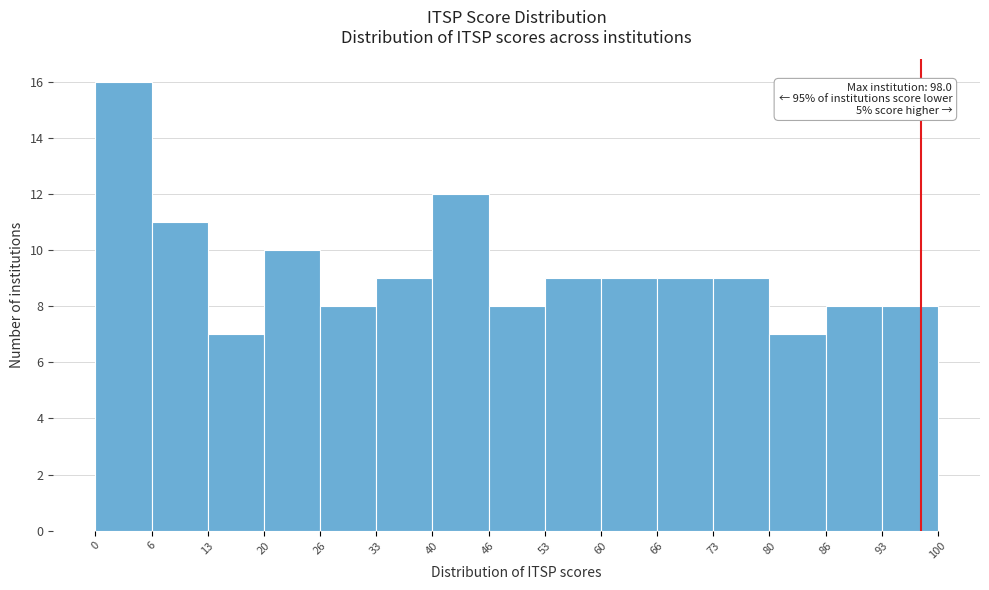

Which range on the x-axis has the tallest bar?

0 to 6